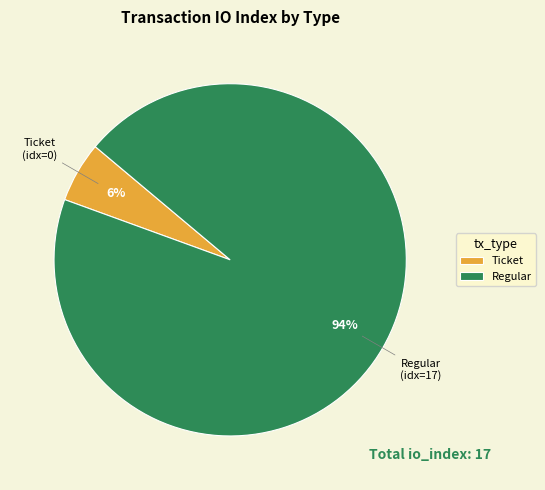

Which slice is the largest?

Regular